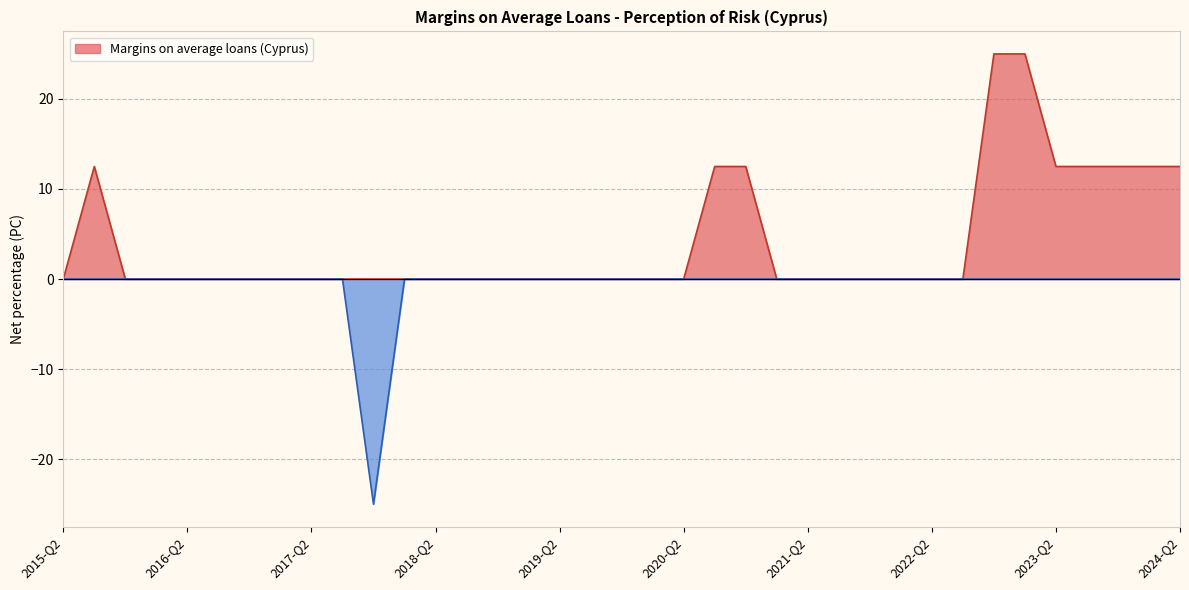

Where is the first local minimum?

2017-Q4